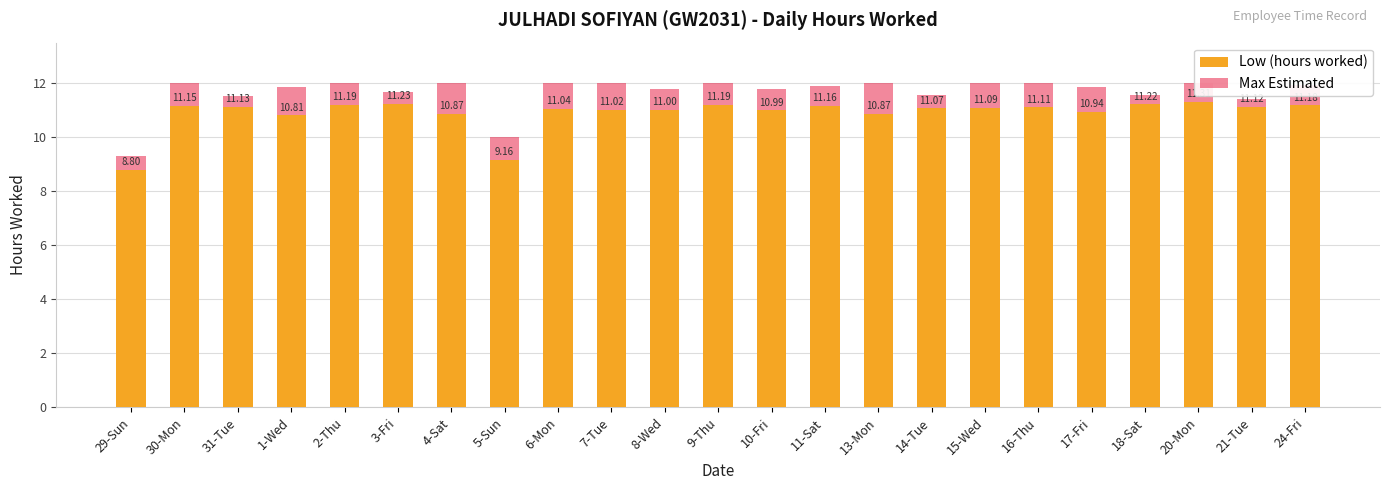

What value does the Low (hours worked) series have at 10-Fri?

11.0